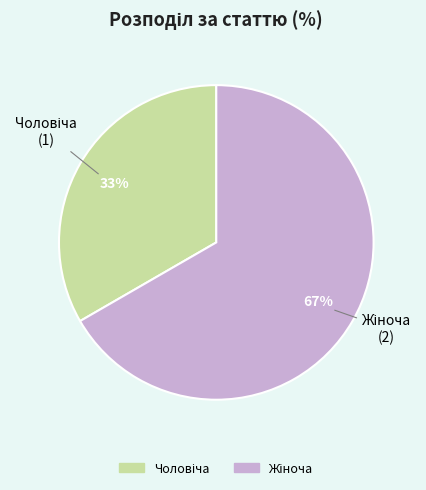

Is there a majority slice in this chart?

Yes